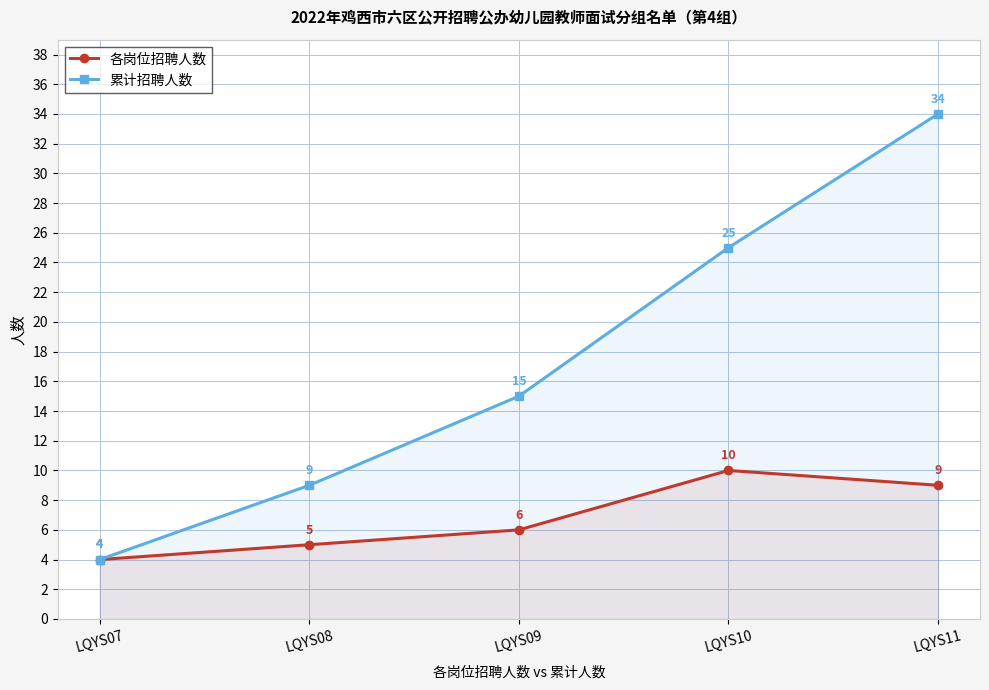

Between LQYS10 and LQYS11, which is larger?

LQYS10